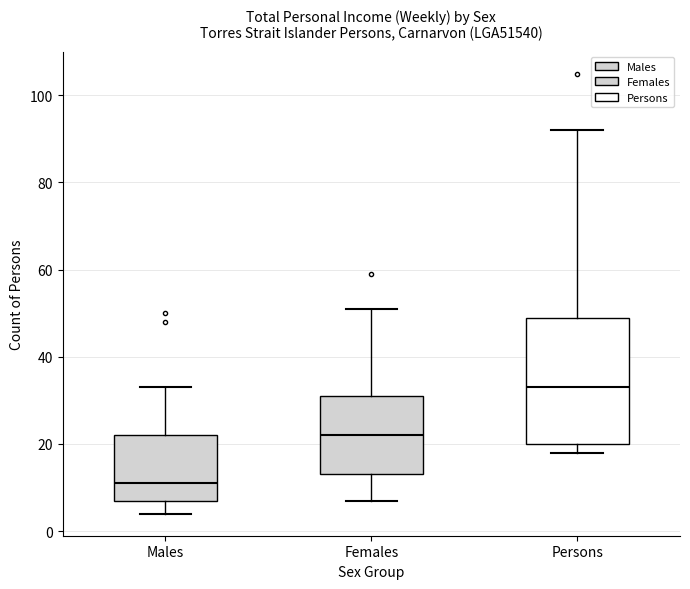

Which box is the tallest, from its lower edge to its upper edge?

Persons